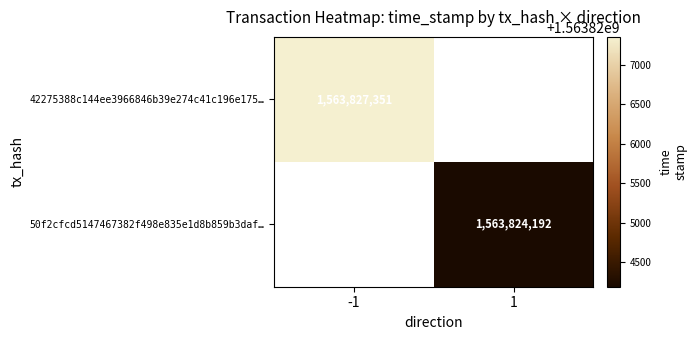

Is it true that 50f2cfcd5147467382f498e835e1d8b859b3daf… equals 1563824192 at 1?

True